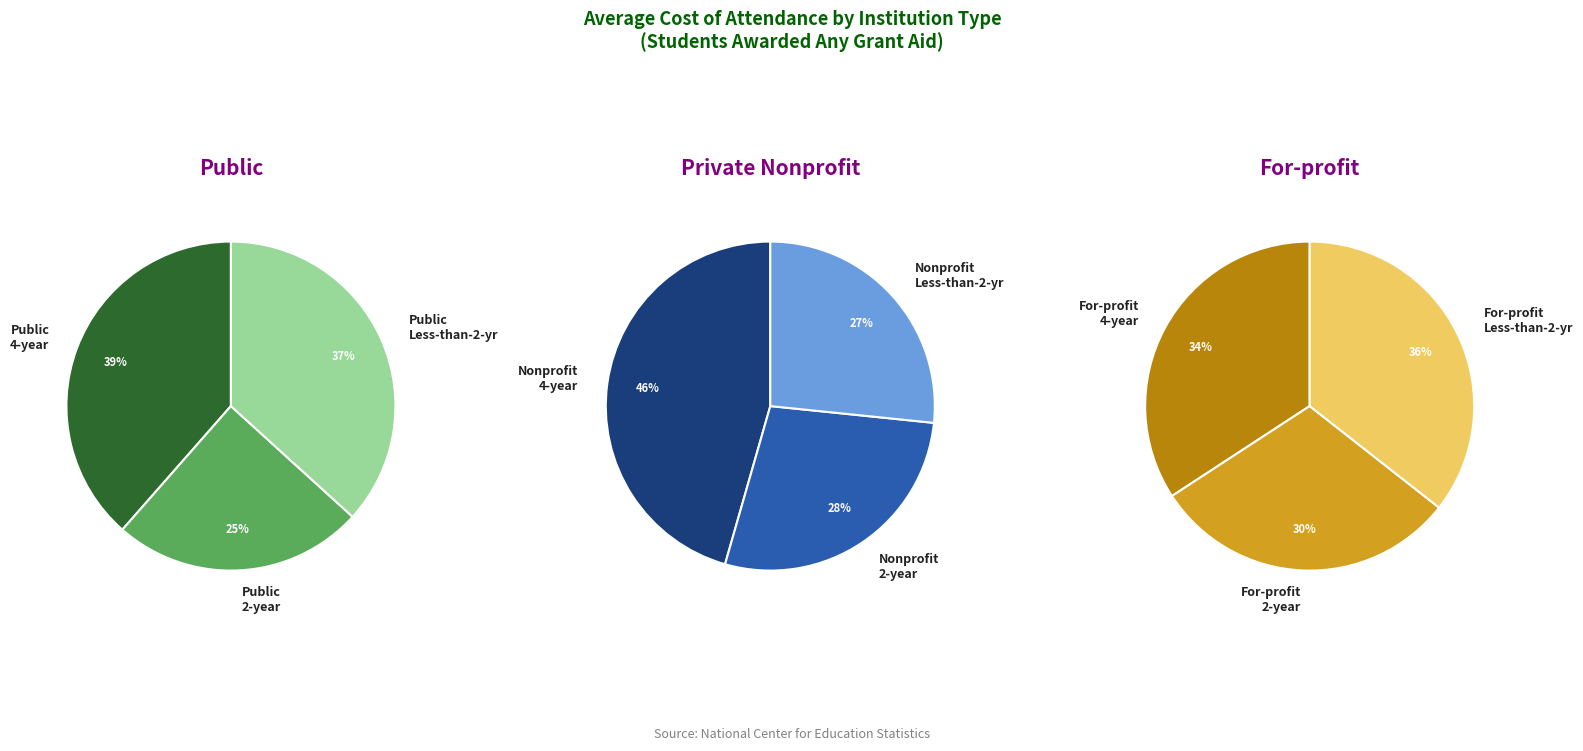

How many segments does this pie chart have?

9